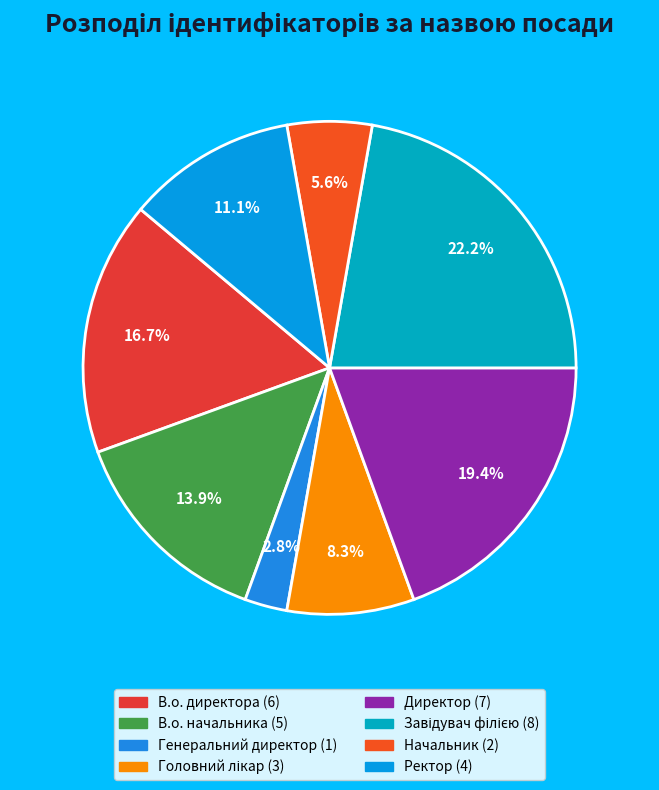

To the nearest percent, what portion does Завідувач філією represent?

22%